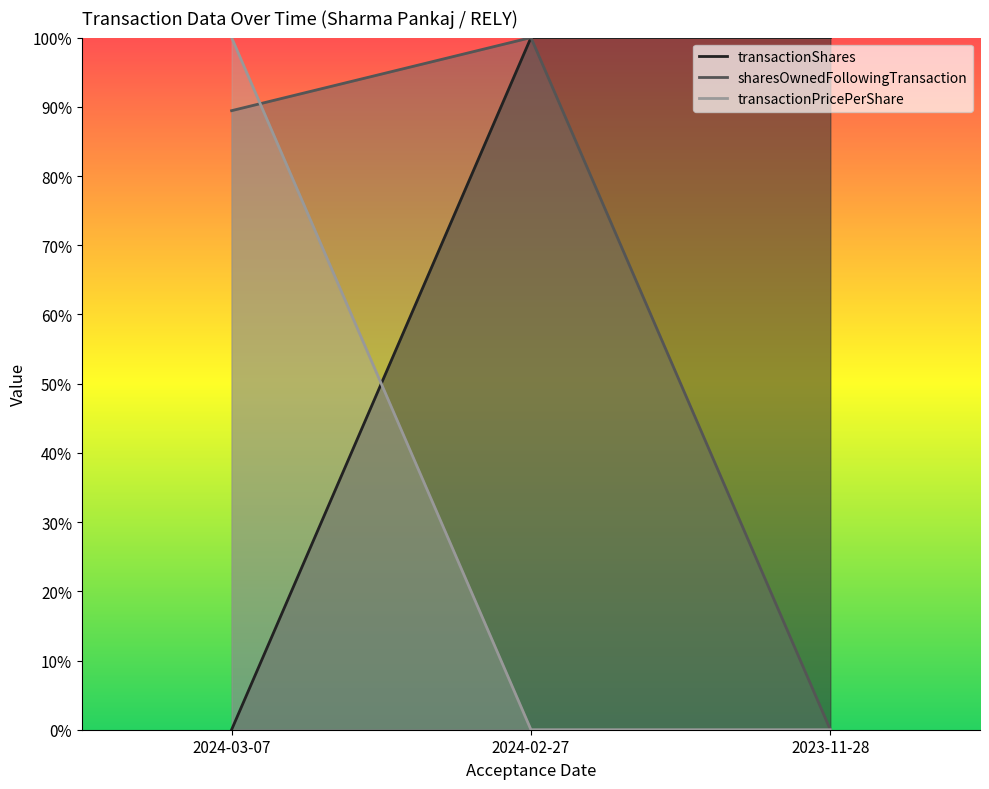

Which series has the largest total across all categories?

transactionShares